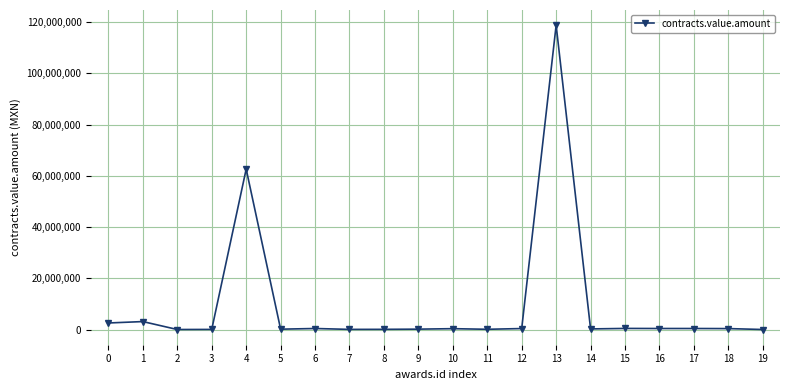

True or false: the data has more than 0 interior local peaks.

True